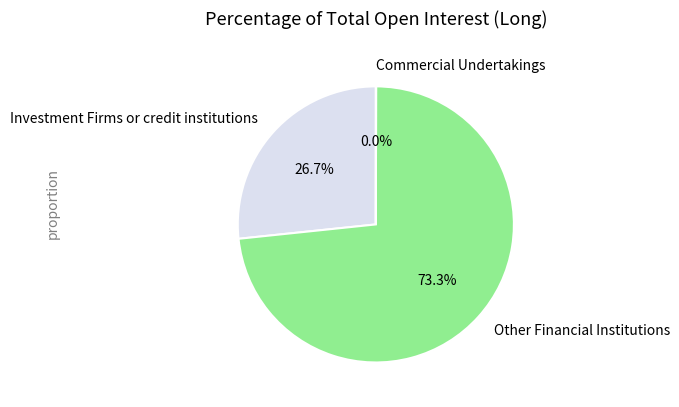

True or false: Other Financial Institutions accounts for 87% of the total.

False